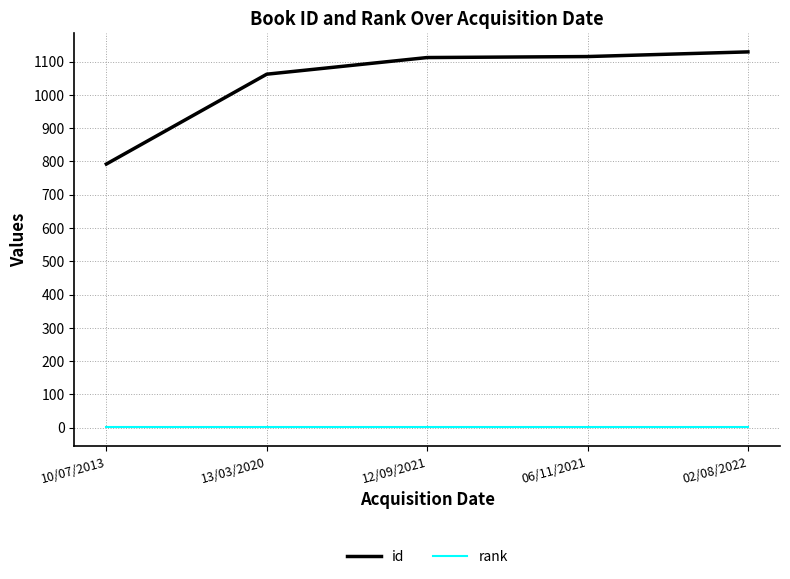

True or false: rank and id intersect in this chart.

False